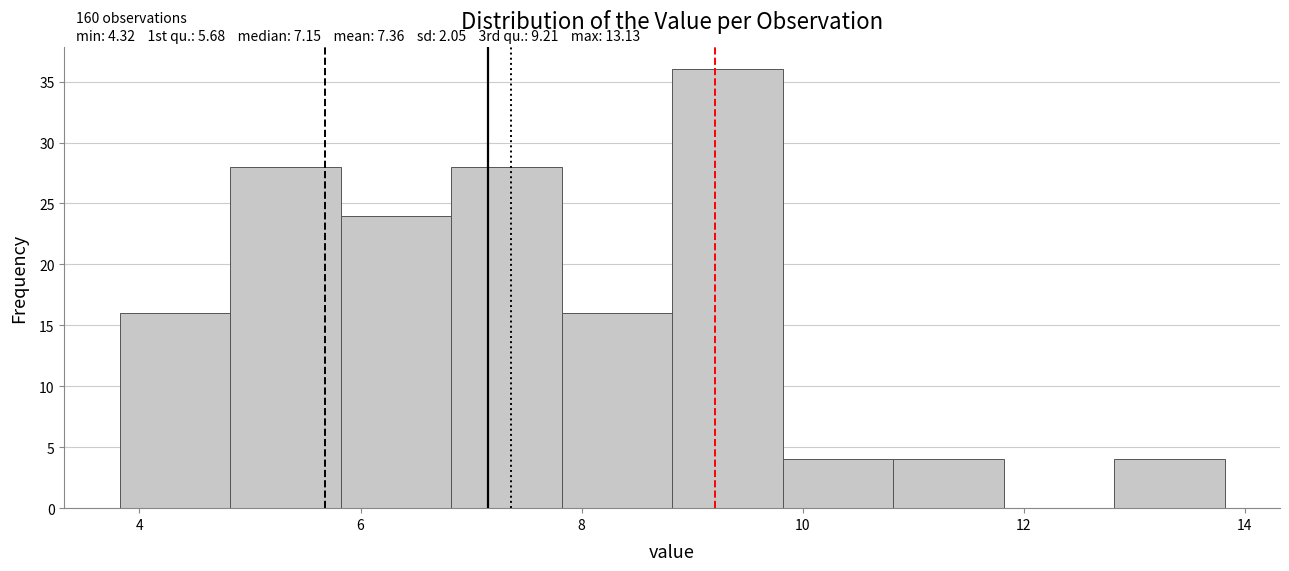

Over which range of the x-axis is the bar tallest?

8.82 to 9.82